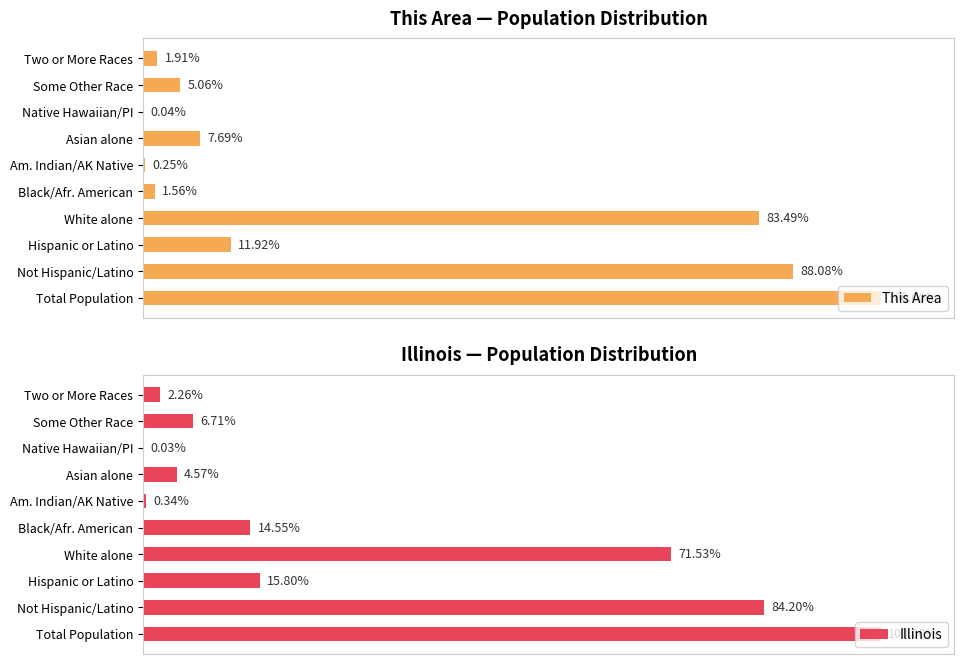

What is the difference between the maximum and minimum values in the This Area series?

100.0